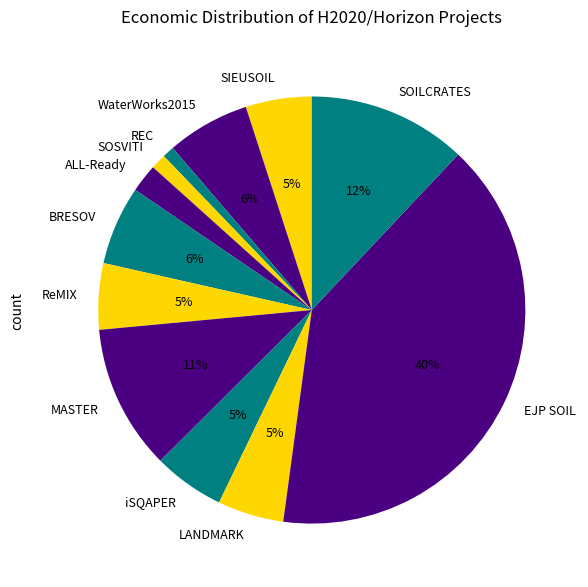

To the nearest percent, what portion does EJP SOIL represent?

40%